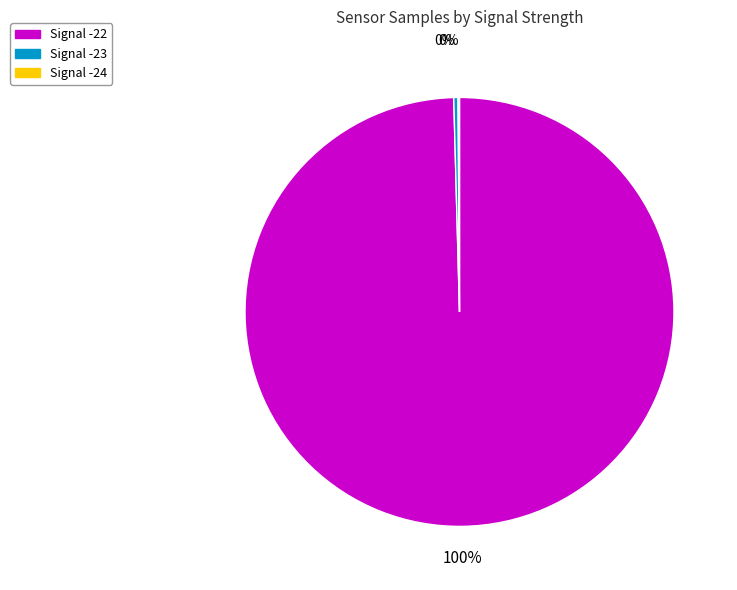

Which slice is the largest?

Signal -22